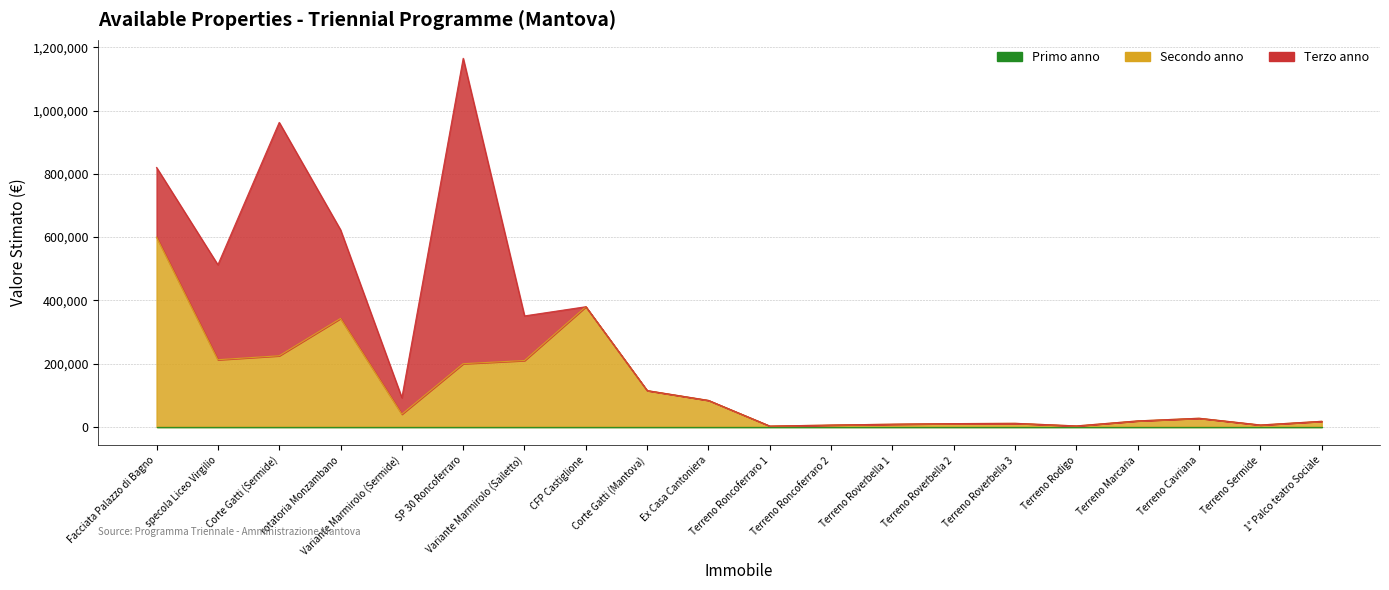

What is the difference between the Terzo anno values at Corte Gatti (Sermide) and rotatoria Monzambano?

457454.3